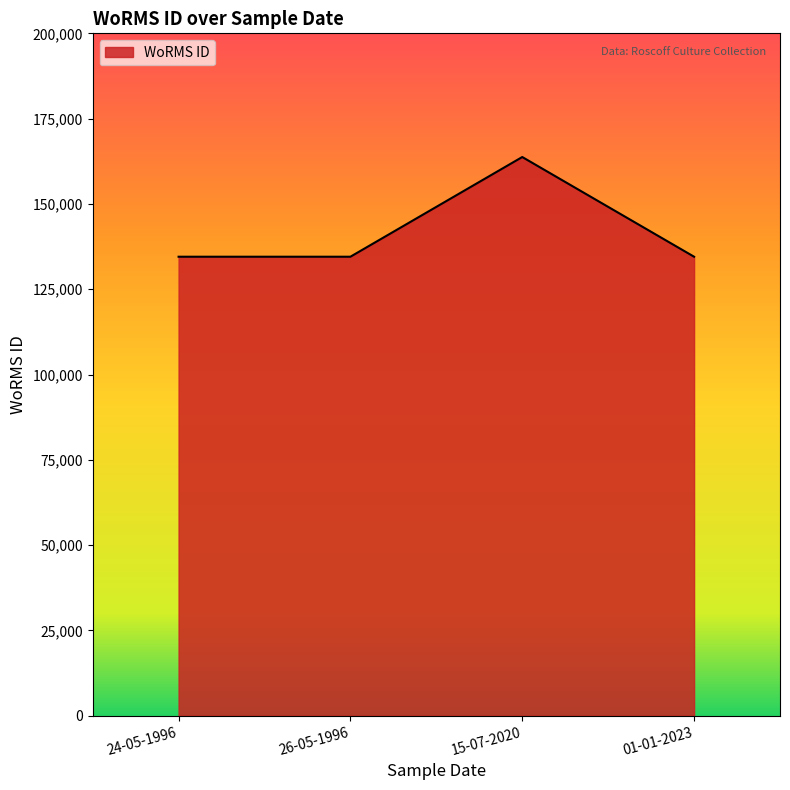

True or false: the data shows 163747 at 15-07-2020.

True